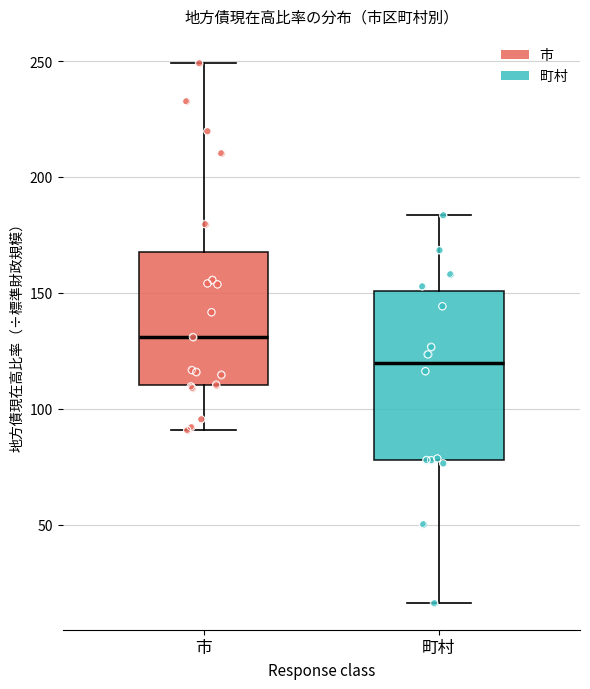

Which box's median line is the lowest?

町村